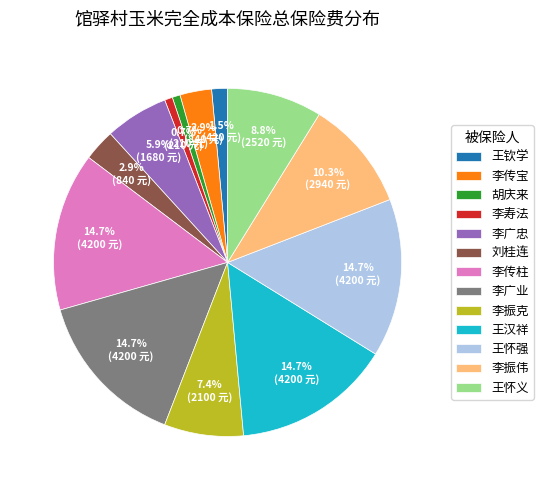

What percentage is NOT represented by 李传宝?

97.1%